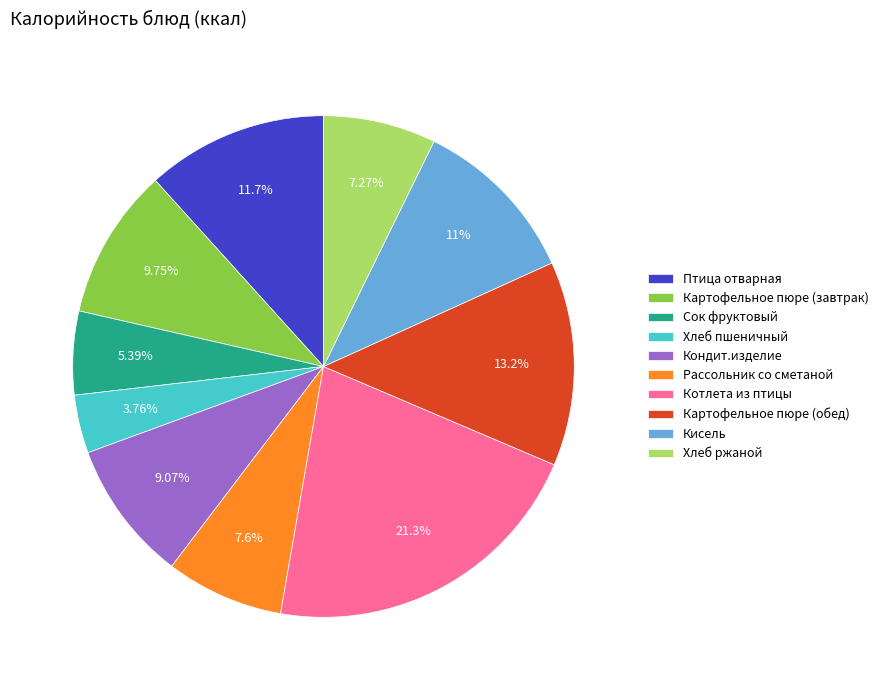

True or false: Птица отварная accounts for 12% of the total.

True